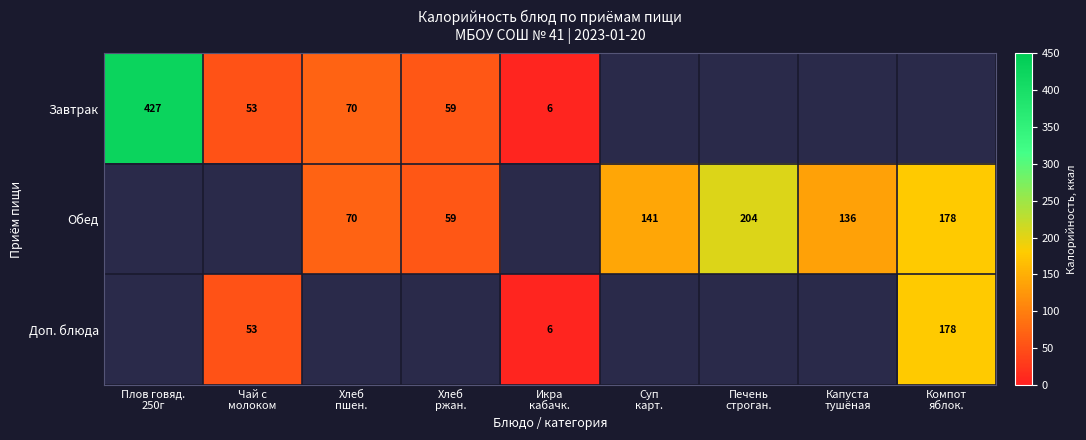

True or false: Доп. блюда has a value of -122.4 at Хлеб пшен..

False